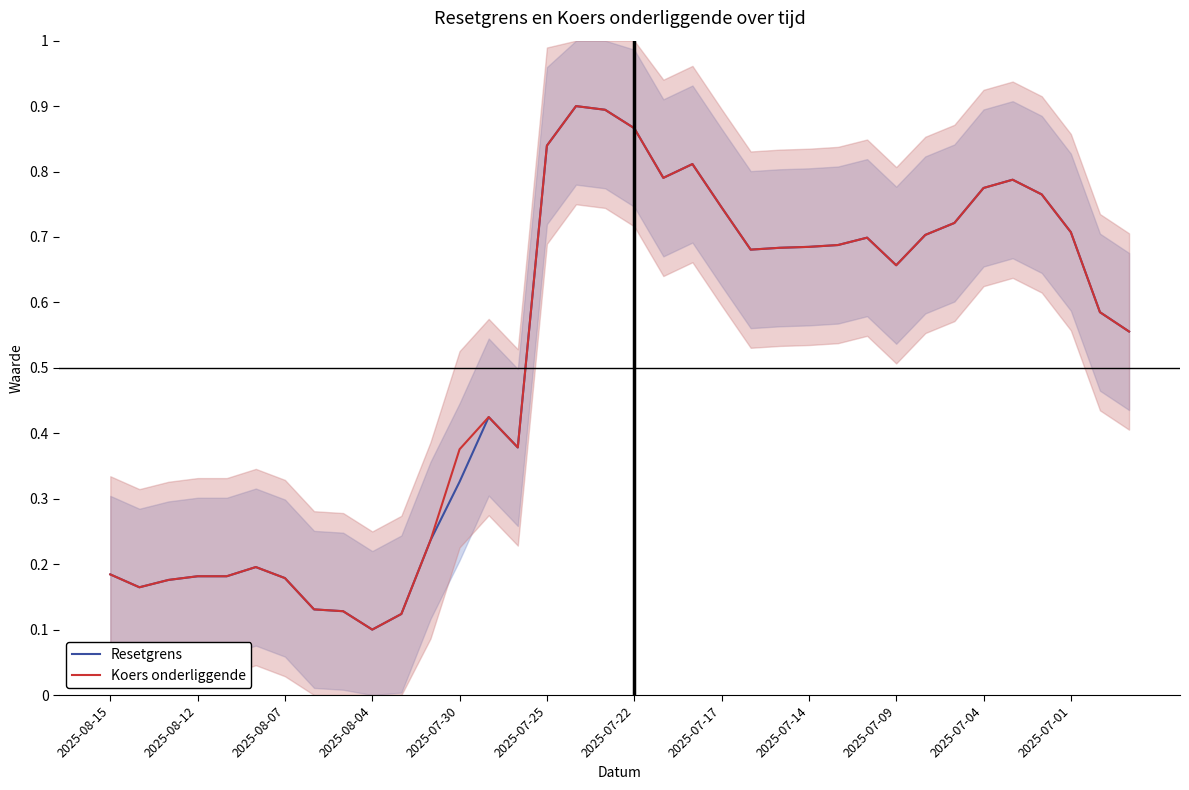

Which series has the largest total across all categories?

Koers onderliggende